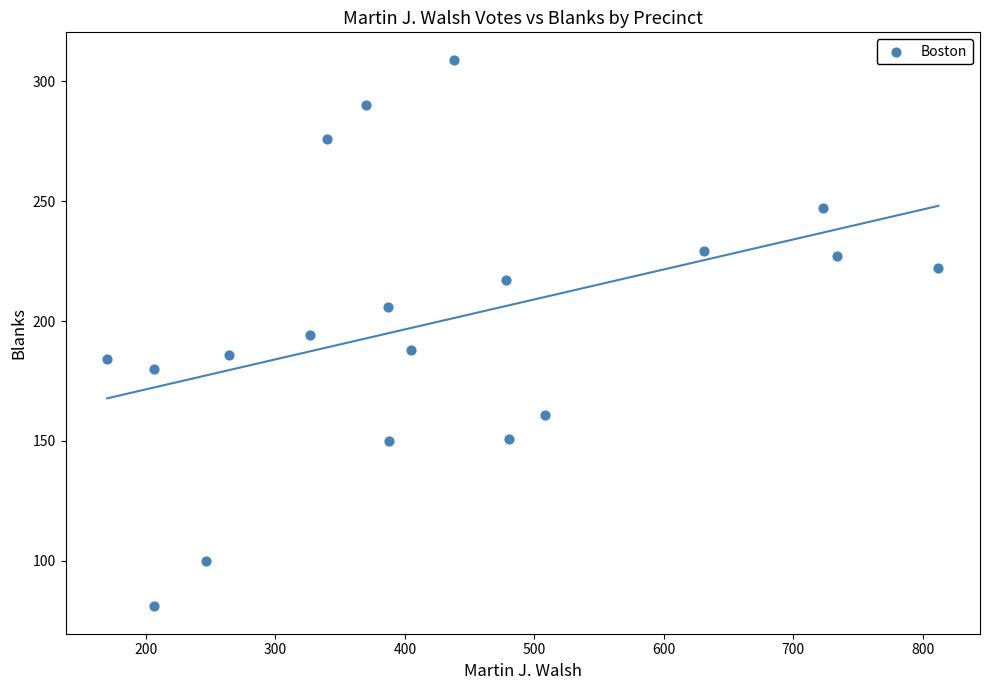

What is the range of X values (max minus min)?

642